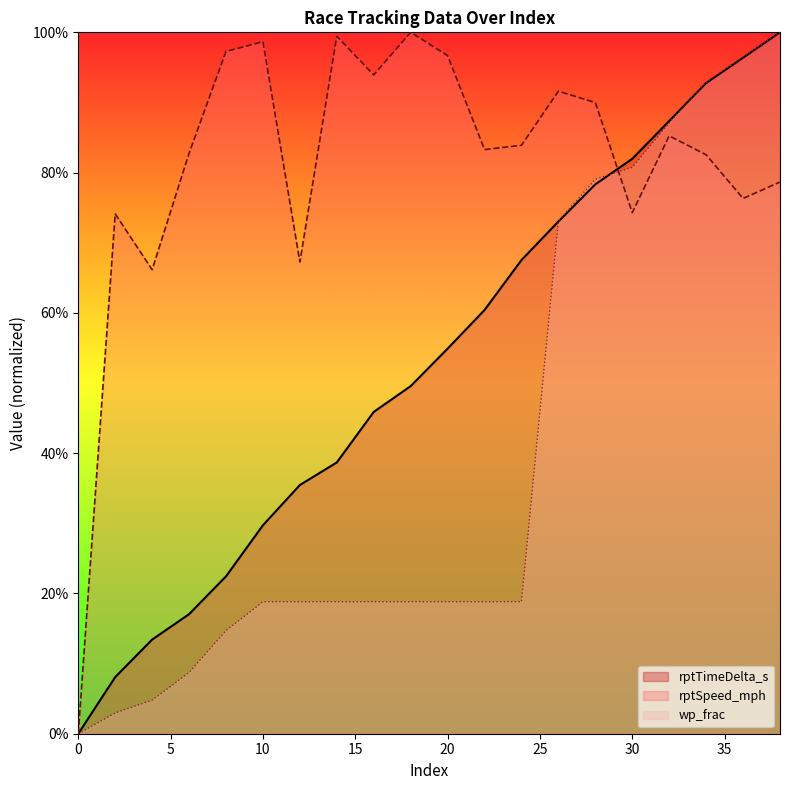

What is the difference between the maximum and second lowest values in the rptTimeDelta_s series?

0.9